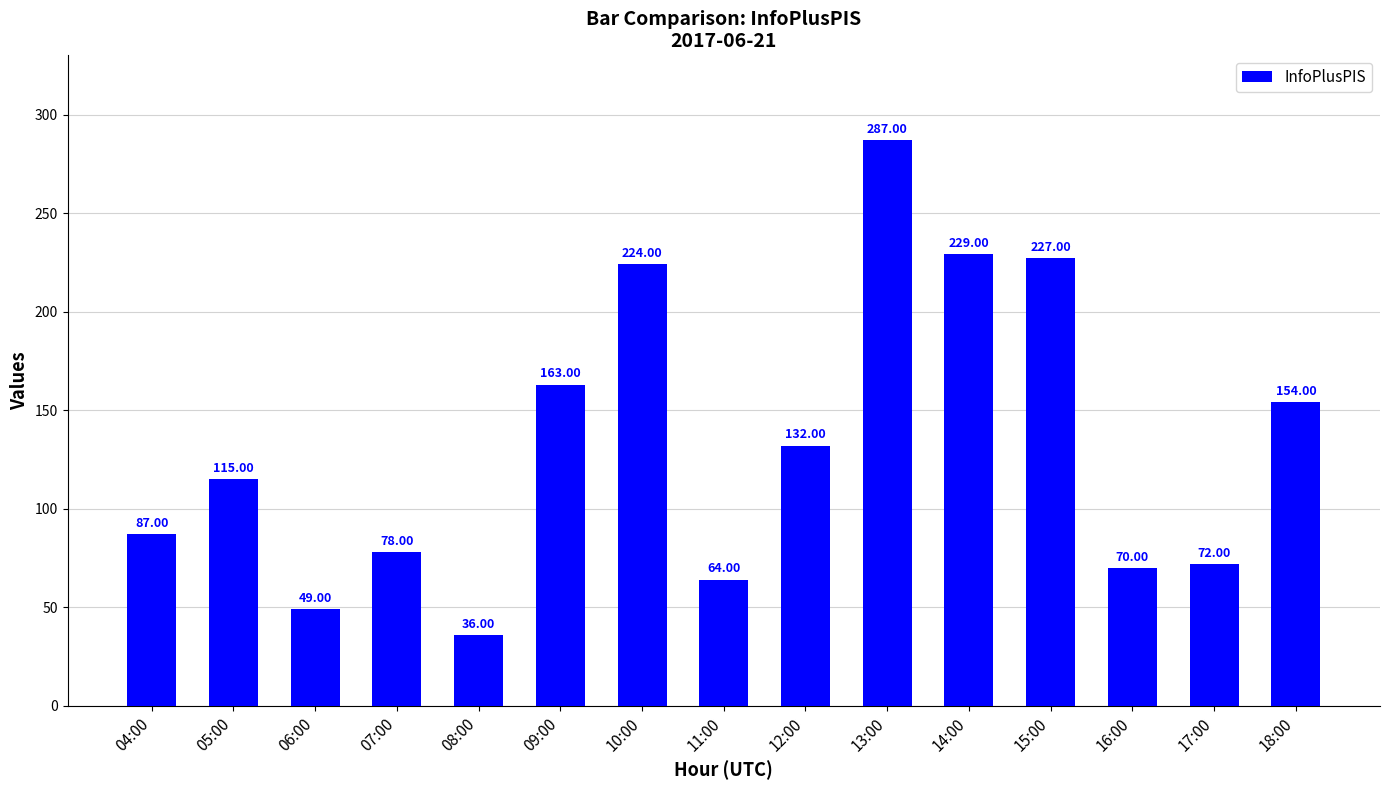

The value at 16:00 is 70. True or false?

True